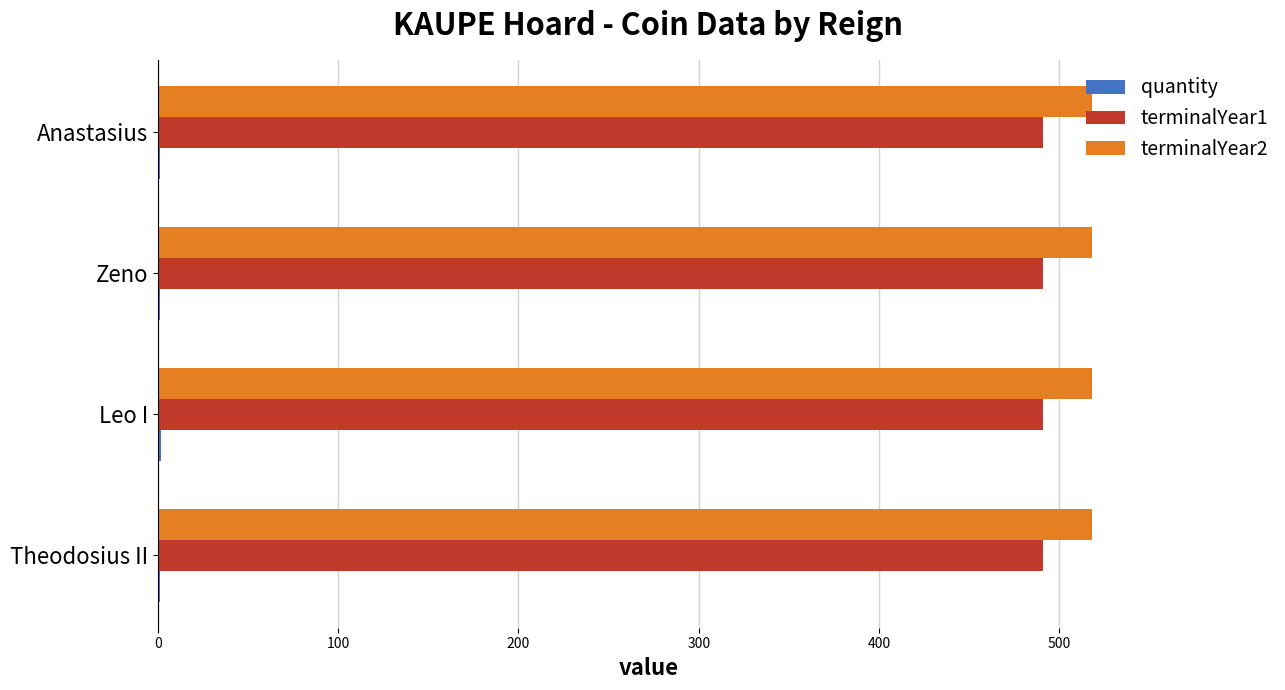

Which series has the largest total across all categories?

terminalYear2